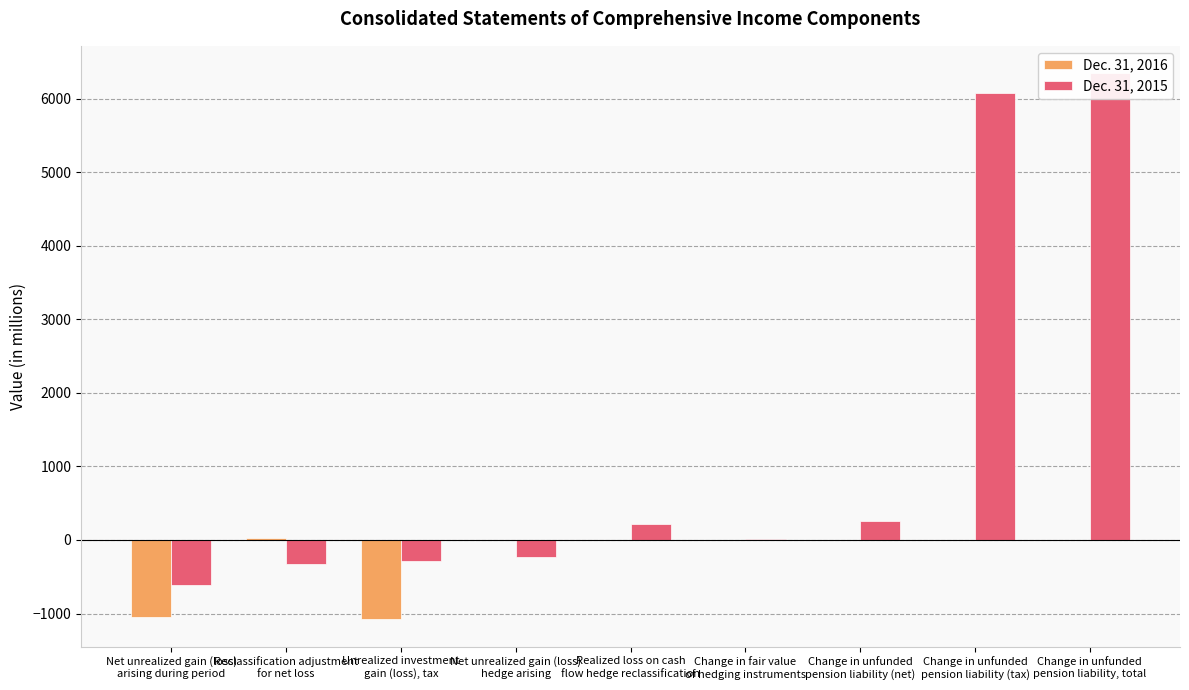

What is the value of the Dec. 31, 2016 bar at the 9th from the left?

5